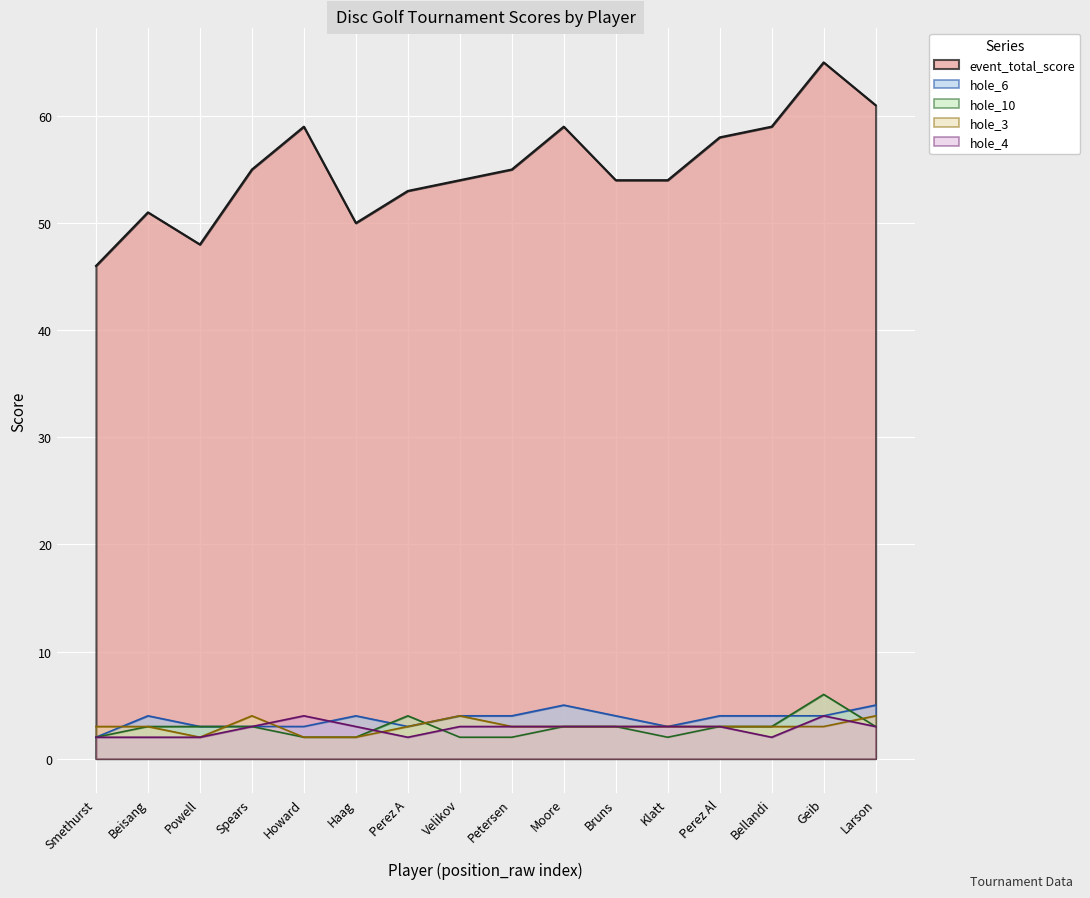

How many interior local peaks does the hole_6 series have?

3